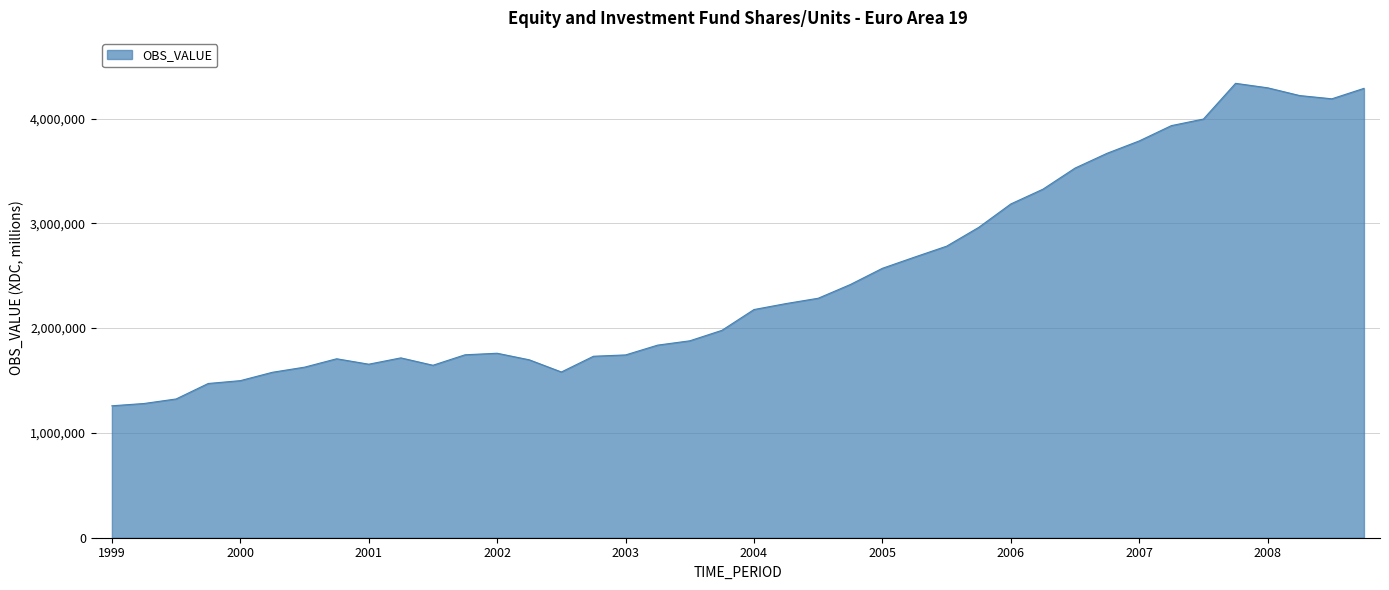

What is the greatest value displayed?

4336145.5